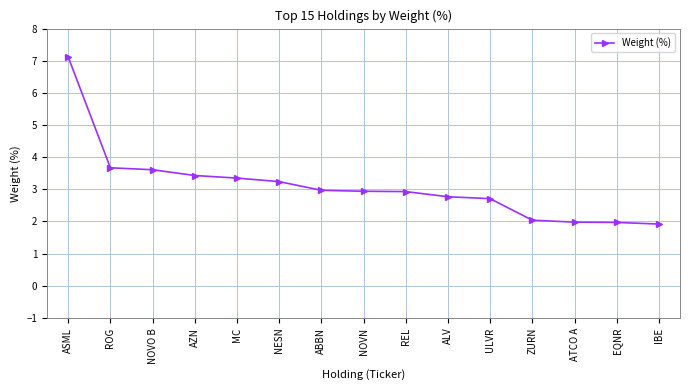

What is the label of the 15th point from the left?

IBE